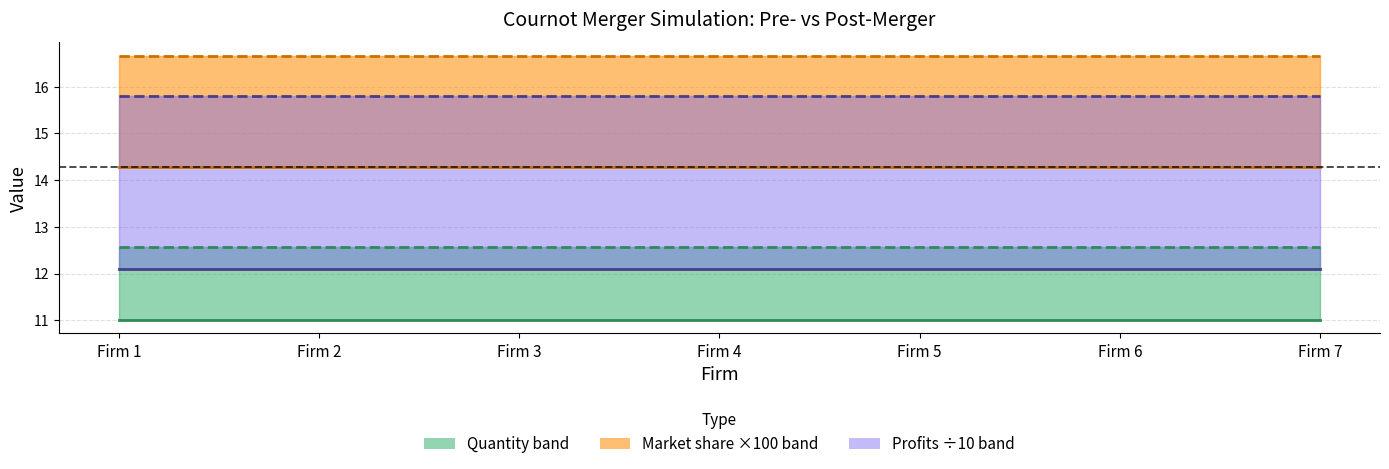

Does the chart display data point markers on the line(s)?

No